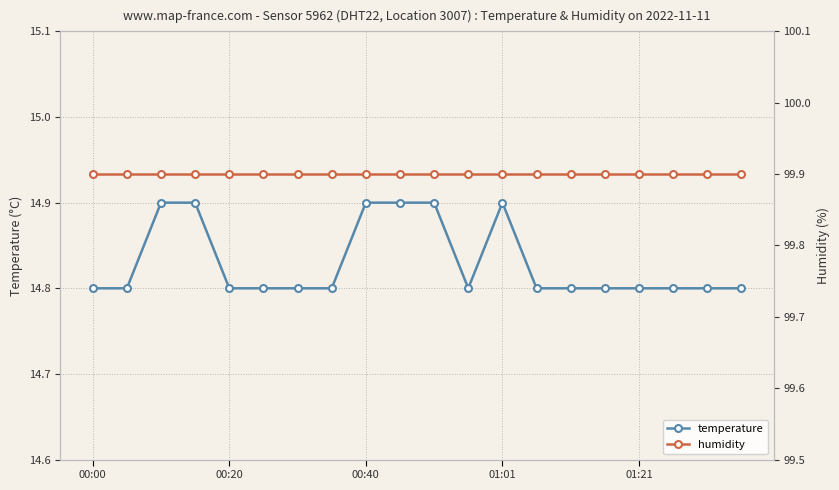

True or false: temperature has more than 0 interior local peaks.

True